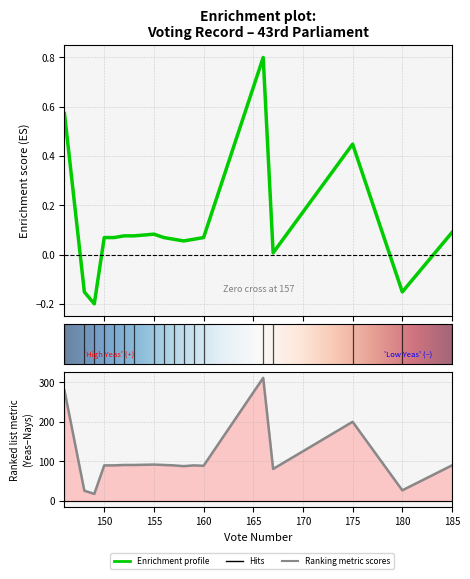

What is the value of the Yeas point at the 12th from the left?

0.1